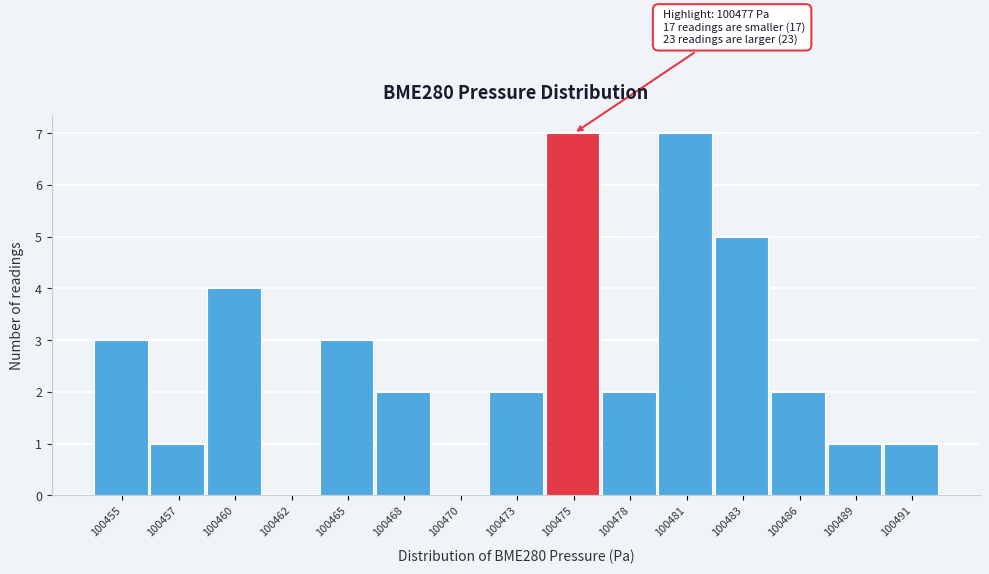

Reading right to left, list all the values displayed in this chart.

100491=1	100489=1	100486=2	100483=5	100481=7	100478=2	100475=7	100473=2	100470=0	100468=2	100465=3	100462=0	100460=4	100457=1	100455=3